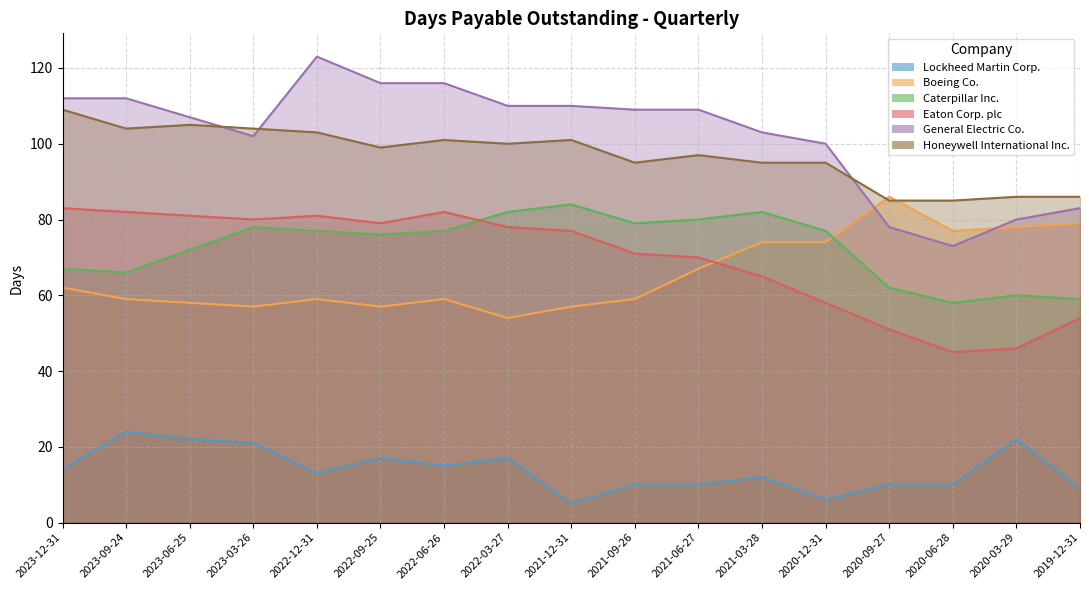

Reading left to right, list all the values displayed in this chart.

Lockheed Martin Corp.: 2023-12-31=14	2023-09-24=24	2023-06-25=22	2023-03-26=21	2022-12-31=13	2022-09-25=17	2022-06-26=15	2022-03-27=17	2021-12-31=5	2021-09-26=10	2021-06-27=10	2021-03-28=12	2020-12-31=6	2020-09-27=10	2020-06-28=10	2020-03-29=22	2019-12-31=9
Boeing Co.: 2023-12-31=62	2023-09-24=59	2023-06-25=58	2023-03-26=57	2022-12-31=59	2022-09-25=57	2022-06-26=59	2022-03-27=54	2021-12-31=57	2021-09-26=59	2021-06-27=67	2021-03-28=74	2020-12-31=74	2020-09-27=86	2020-06-28=77	2020-03-29=78	2019-12-31=79
Caterpillar Inc.: 2023-12-31=67	2023-09-24=66	2023-06-25=72	2023-03-26=78	2022-12-31=77	2022-09-25=76	2022-06-26=77	2022-03-27=82	2021-12-31=84	2021-09-26=79	2021-06-27=80	2021-03-28=82	2020-12-31=77	2020-09-27=62	2020-06-28=58	2020-03-29=60	2019-12-31=59
Eaton Corp. plc: 2023-12-31=83	2023-09-24=82	2023-06-25=81	2023-03-26=80	2022-12-31=81	2022-09-25=79	2022-06-26=82	2022-03-27=78	2021-12-31=77	2021-09-26=71	2021-06-27=70	2021-03-28=65	2020-12-31=58	2020-09-27=51	2020-06-28=45	2020-03-29=46	2019-12-31=54
General Electric Co.: 2023-12-31=112	2023-09-24=112	2023-06-25=107	2023-03-26=102	2022-12-31=123	2022-09-25=116	2022-06-26=116	2022-03-27=110	2021-12-31=110	2021-09-26=109	2021-06-27=109	2021-03-28=103	2020-12-31=100	2020-09-27=78	2020-06-28=73	2020-03-29=80	2019-12-31=83
Honeywell International Inc.: 2023-12-31=109	2023-09-24=104	2023-06-25=105	2023-03-26=104	2022-12-31=103	2022-09-25=99	2022-06-26=101	2022-03-27=100	2021-12-31=101	2021-09-26=95	2021-06-27=97	2021-03-28=95	2020-12-31=95	2020-09-27=85	2020-06-28=85	2020-03-29=86	2019-12-31=86